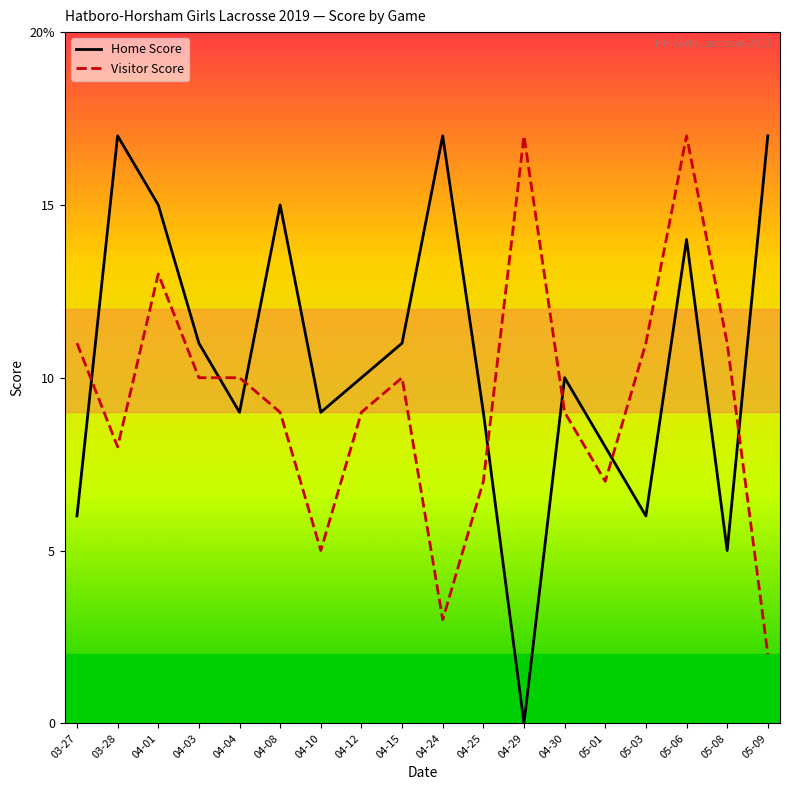

How many interior local valleys does the Home Score series have?

5